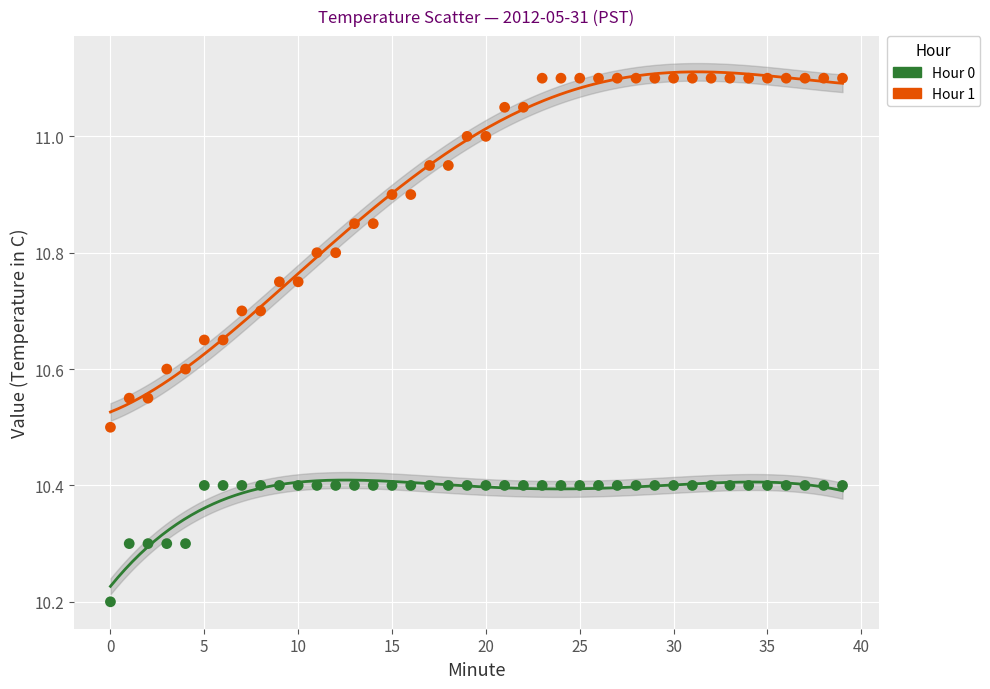

In the Hour 0 series, what Y value is closest to 10?

10.2